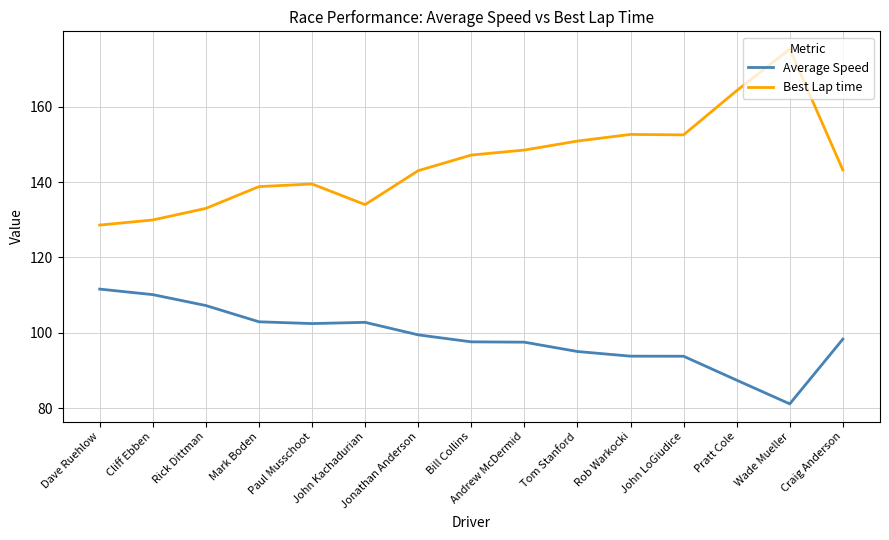

True or false: Best Lap time has a value of 65.8 at Rob Warkocki.

False